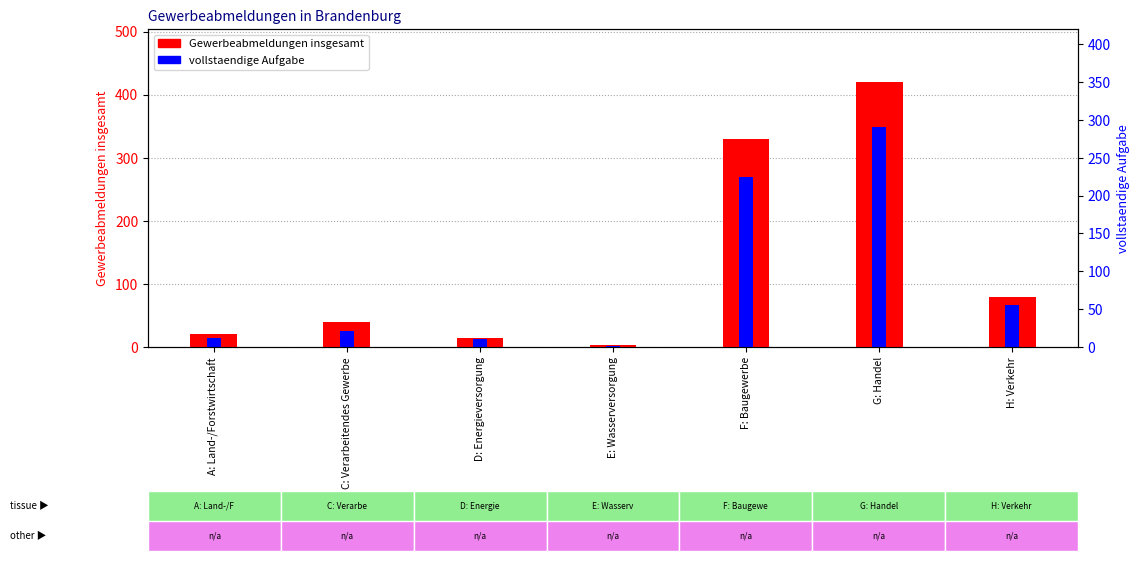

Rank the series at A: Land-/Forstwirtschaft from lowest to highest value.

vollstaendige Aufgabe, Gewerbeabmeldungen insgesamt